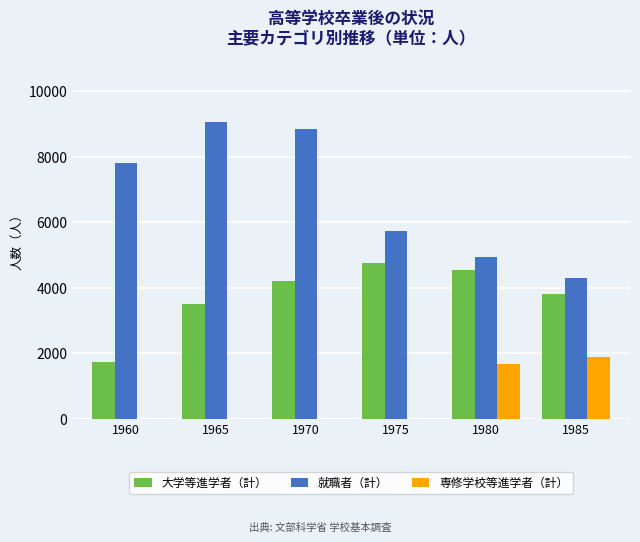

What is the difference between the 専修学校等進学者（計） values at 1985 and 1980?

199